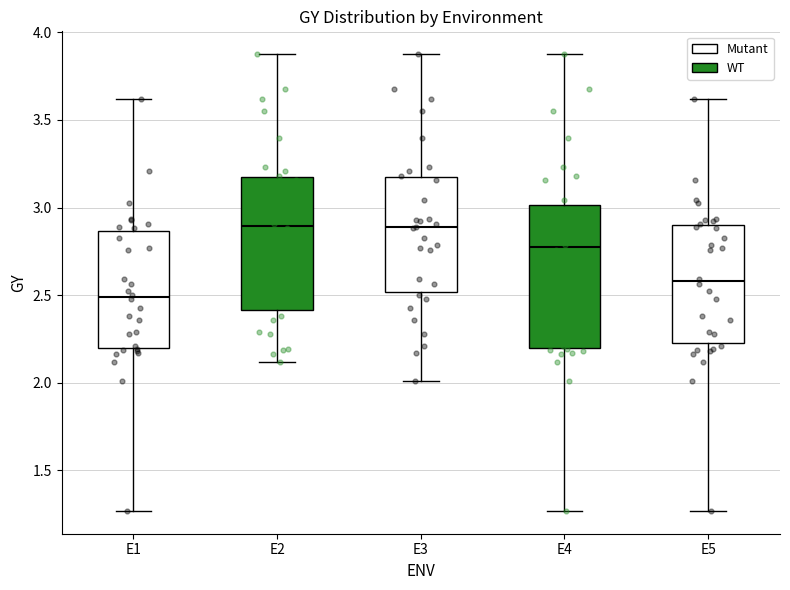

Reading left to right, transcribe this box plot: for each box, give where its median line is, the range the box spans, and where its two whiskers end, as read against the y-axis. The values are not printed on the chart, so give them approximately, as read against the axis.

E1: median 2.50, box 2.20 to 2.85, whiskers 1.25 to 3.60
E2: median 2.90, box 2.40 to 3.15, whiskers 2.10 to 3.90
E3: median 2.90, box 2.50 to 3.15, whiskers 2.00 to 3.90
E4: median 2.75, box 2.20 to 3.00, whiskers 1.25 to 3.90
E5: median 2.60, box 2.25 to 2.90, whiskers 1.25 to 3.60